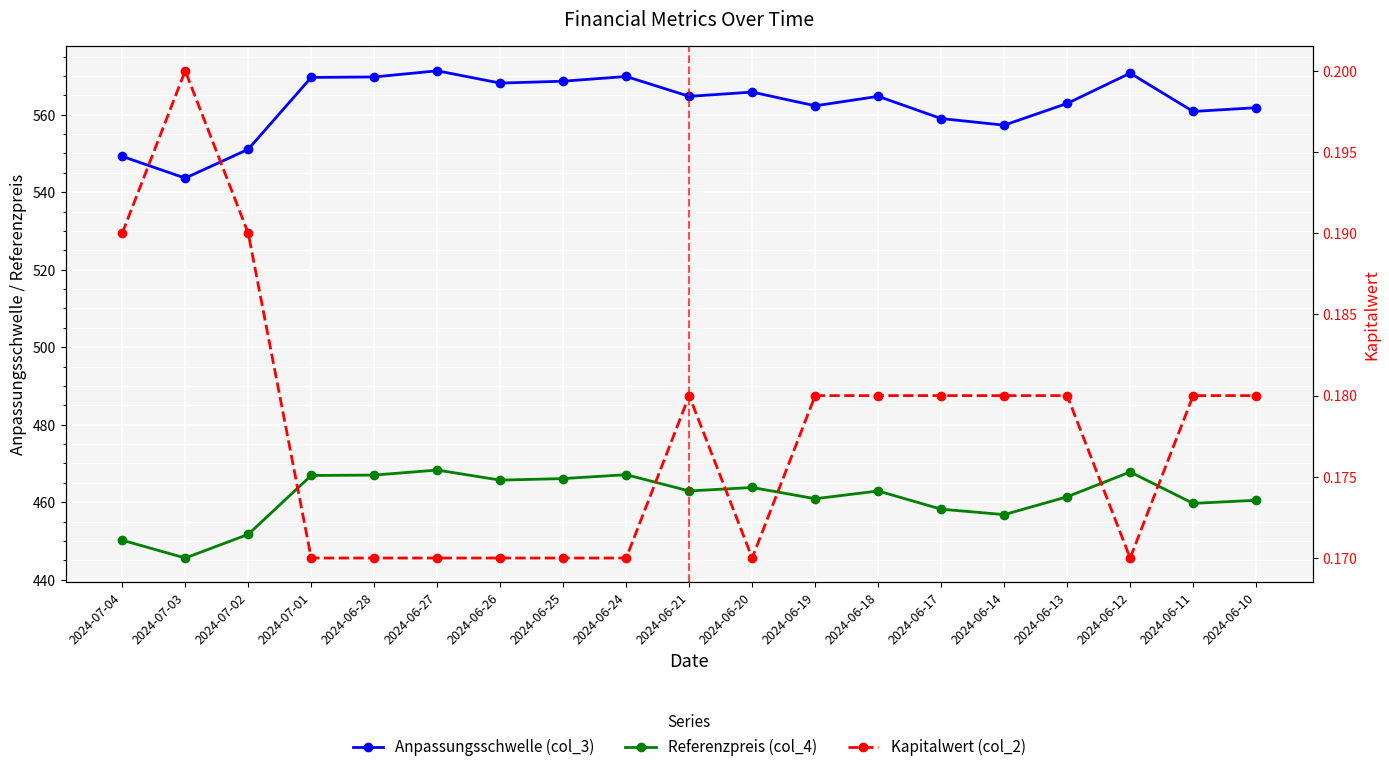

Reading left to right, transcribe all the data shown in this chart.

Anpassungsschwelle (col_3): 2024-07-04=549.2	2024-07-03=543.6	2024-07-02=551.1	2024-07-01=569.6	2024-06-28=569.7	2024-06-27=571.3	2024-06-26=568.2	2024-06-25=568.6	2024-06-24=569.9	2024-06-21=564.7	2024-06-20=565.8	2024-06-19=562.3	2024-06-18=564.7	2024-06-17=559.0	2024-06-14=557.3	2024-06-13=562.9	2024-06-12=570.7	2024-06-11=560.8	2024-06-10=561.8
Referenzpreis (col_4): 2024-07-04=450.2	2024-07-03=445.6	2024-07-02=451.7	2024-07-01=466.9	2024-06-28=467.0	2024-06-27=468.3	2024-06-26=465.7	2024-06-25=466.1	2024-06-24=467.1	2024-06-21=462.9	2024-06-20=463.8	2024-06-19=460.9	2024-06-18=462.9	2024-06-17=458.2	2024-06-14=456.8	2024-06-13=461.4	2024-06-12=467.8	2024-06-11=459.7	2024-06-10=460.5
Kapitalwert (col_2): 2024-07-04=0.2	2024-07-03=0.2	2024-07-02=0.2	2024-07-01=0.2	2024-06-28=0.2	2024-06-27=0.2	2024-06-26=0.2	2024-06-25=0.2	2024-06-24=0.2	2024-06-21=0.2	2024-06-20=0.2	2024-06-19=0.2	2024-06-18=0.2	2024-06-17=0.2	2024-06-14=0.2	2024-06-13=0.2	2024-06-12=0.2	2024-06-11=0.2	2024-06-10=0.2